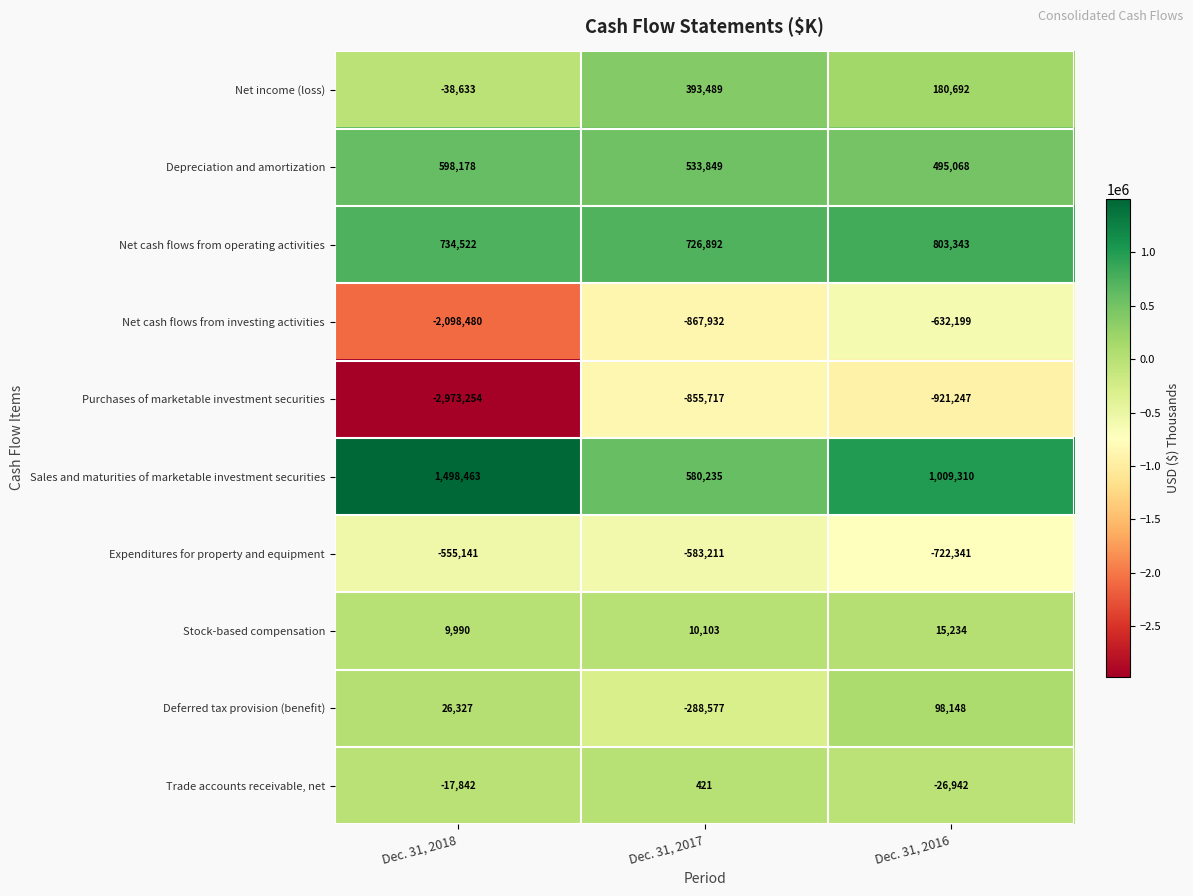

Rank the series by their maximum value, from lowest to highest.

Purchases of marketable investment securities, Net cash flows from investing activities, Expenditures for property and equipment, Trade accounts receivable, net, Stock-based compensation, Deferred tax provision (benefit), Net income (loss), Depreciation and amortization, Net cash flows from operating activities, Sales and maturities of marketable investment securities